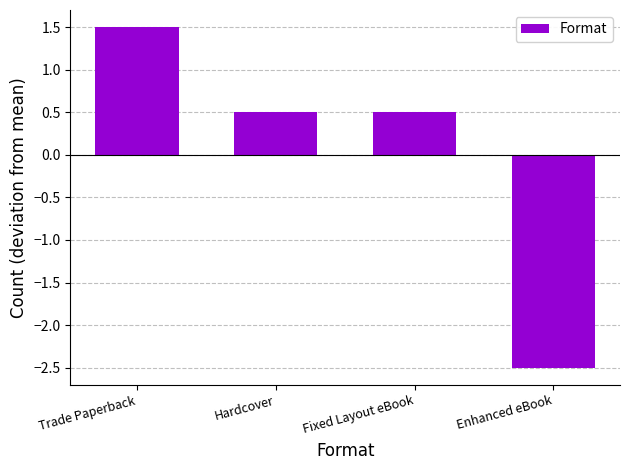

What is the sum of the values at Hardcover and Enhanced eBook?

-2.0